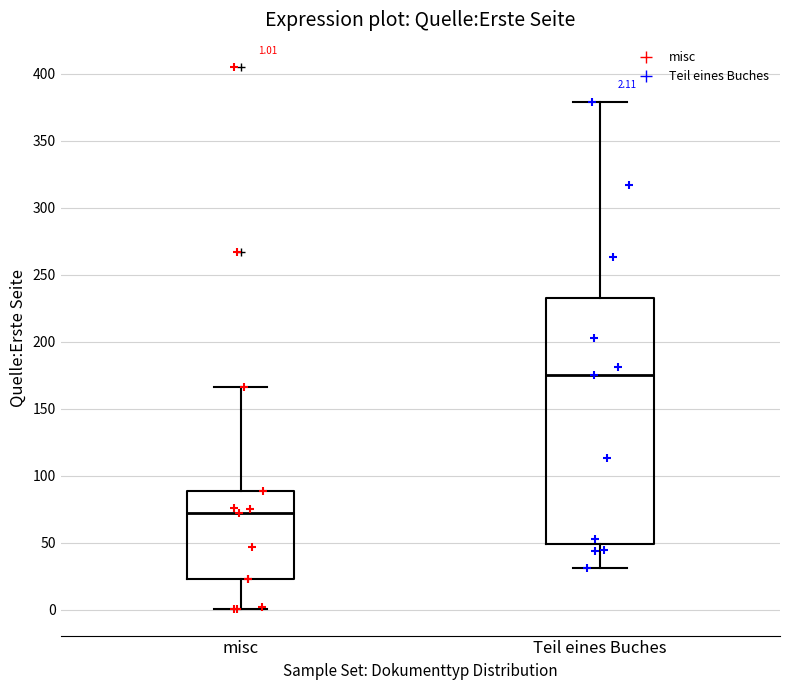

Which box is the tallest, from its lower edge to its upper edge?

Teil eines Buches